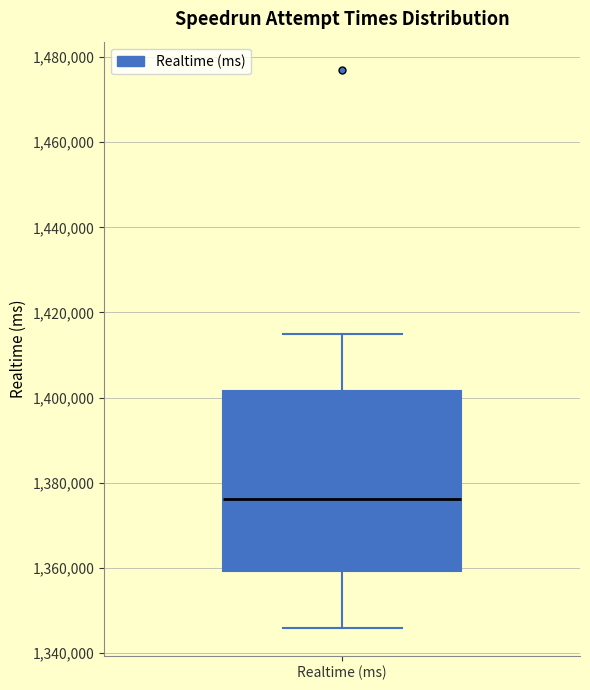

Transcribe this box plot: give where the median line is, the range the box spans, and where the two whiskers end, as read against the y-axis. The values are not printed on the chart, so give them approximately, as read against the axis.

median 1376000, box 1360000 to 1402000, whiskers 1346000 to 1414000